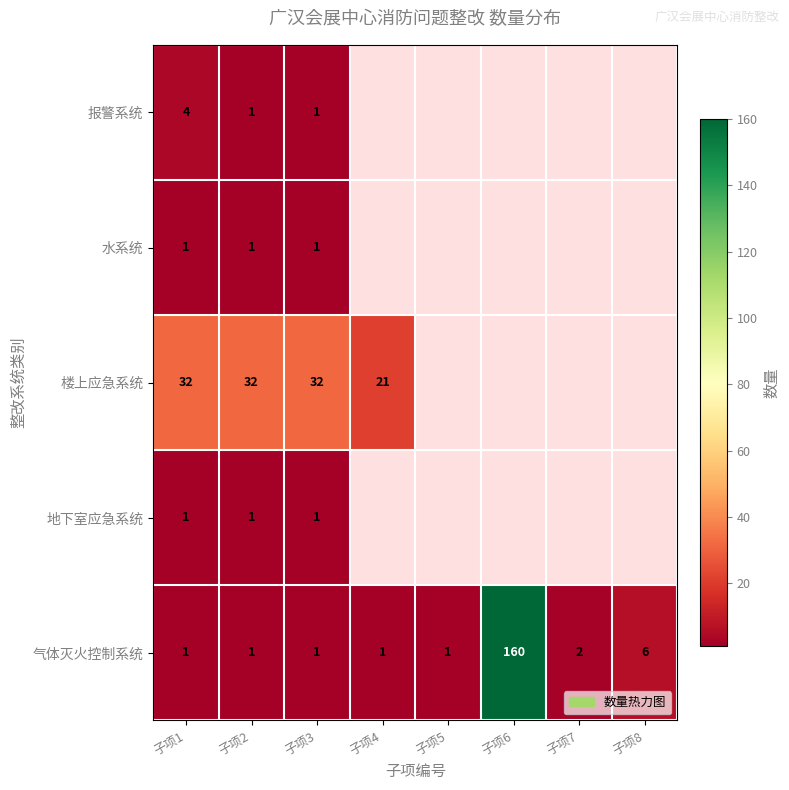

Which label corresponds to the smallest value in the chart?

子项2